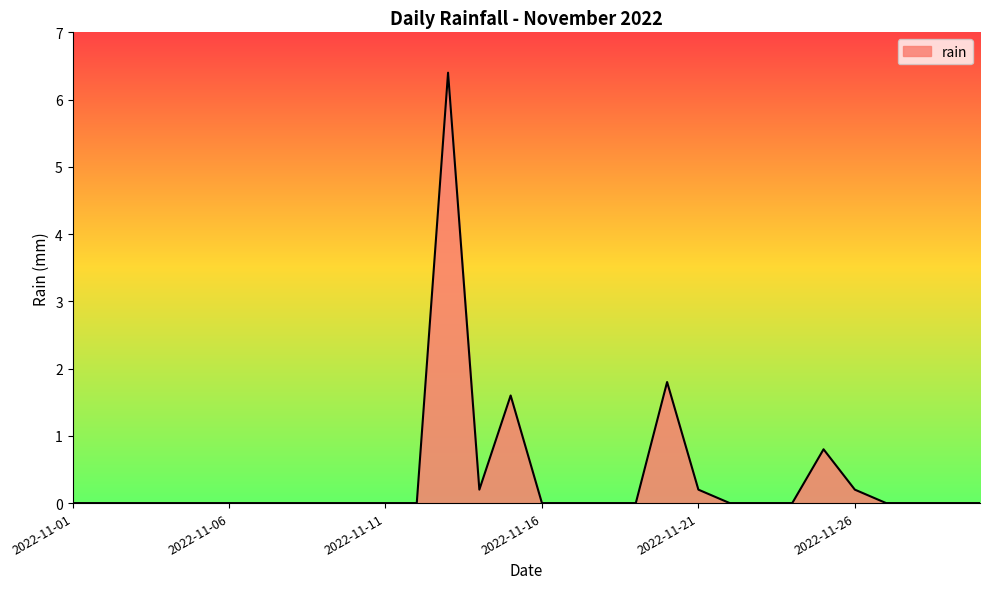

What is the difference between the maximum and minimum values?

6.4